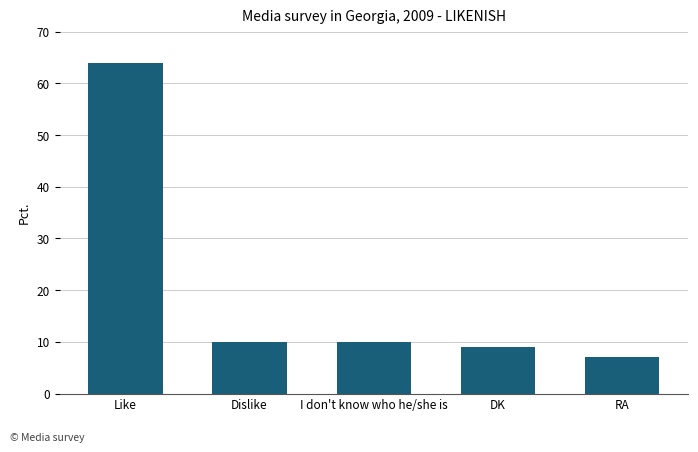

What is the label of the 1st bar from the left?

Like